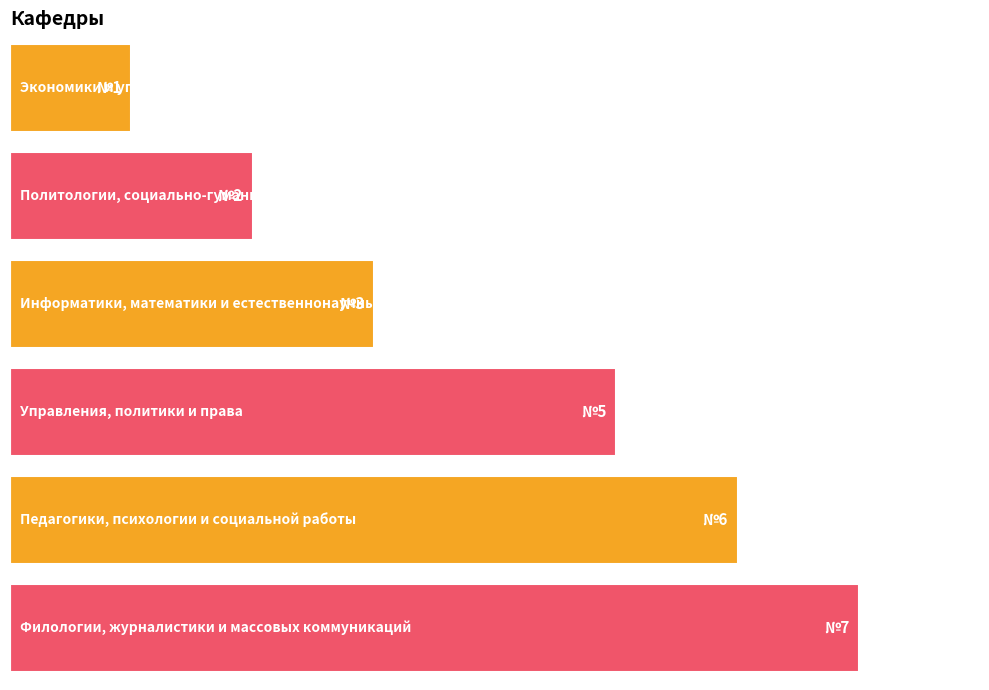

Does the chart contain stacked bars?

No